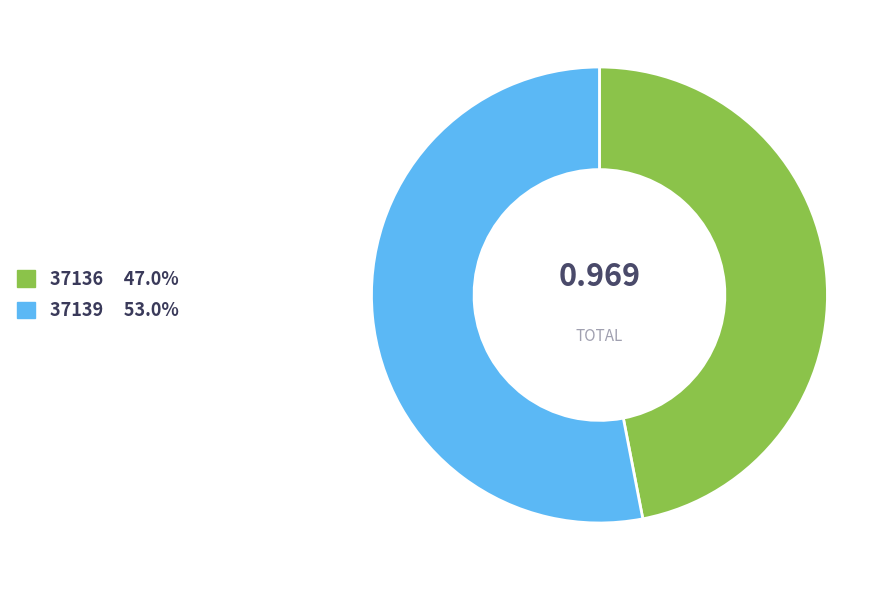

Combined, do 37136 and 37139 account for over 50%?

Yes